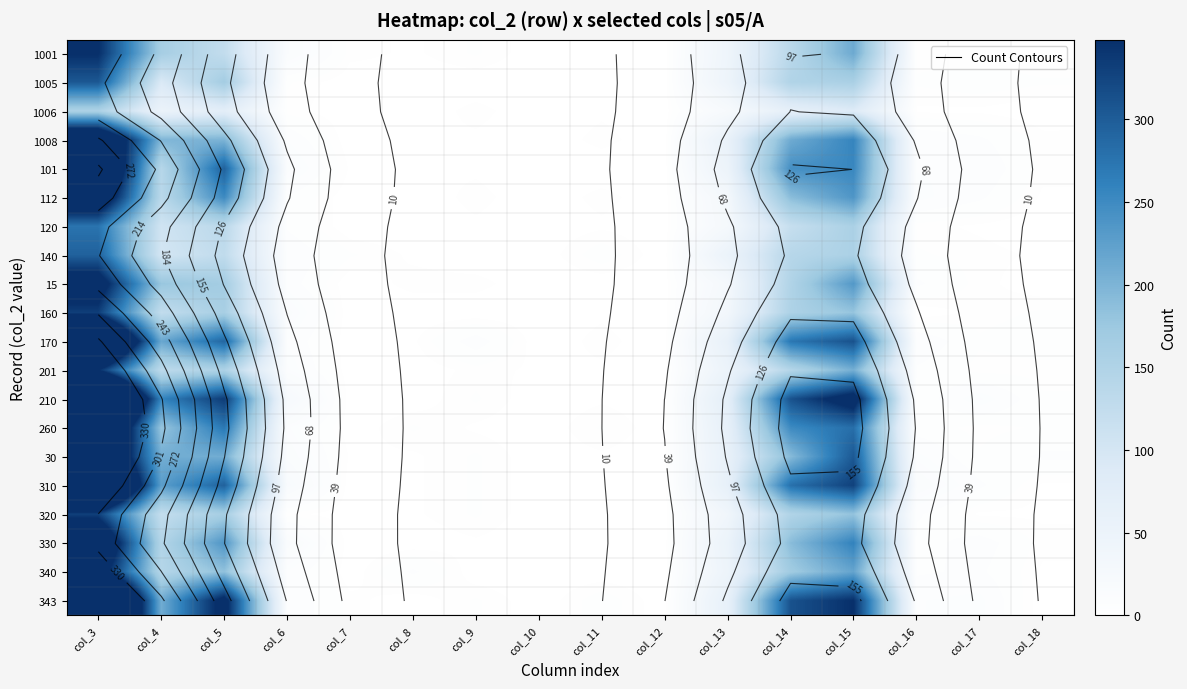

What is the highest value of the 160 series?

332